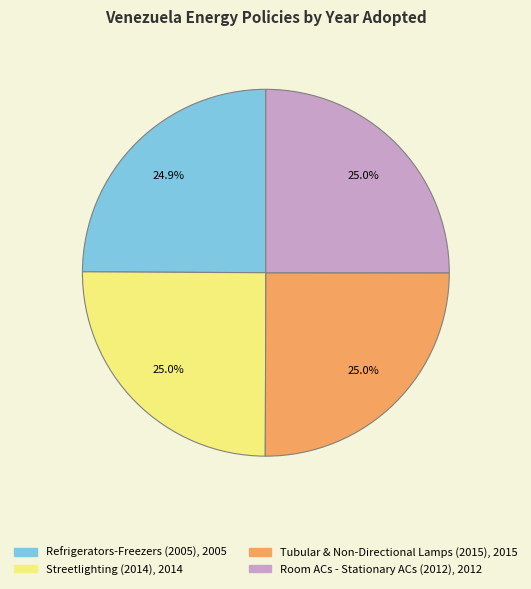

Approximately how many times larger is the value at Room ACs - Stationary ACs (2012) compared to Refrigerators-Freezers (2005)?

1.0